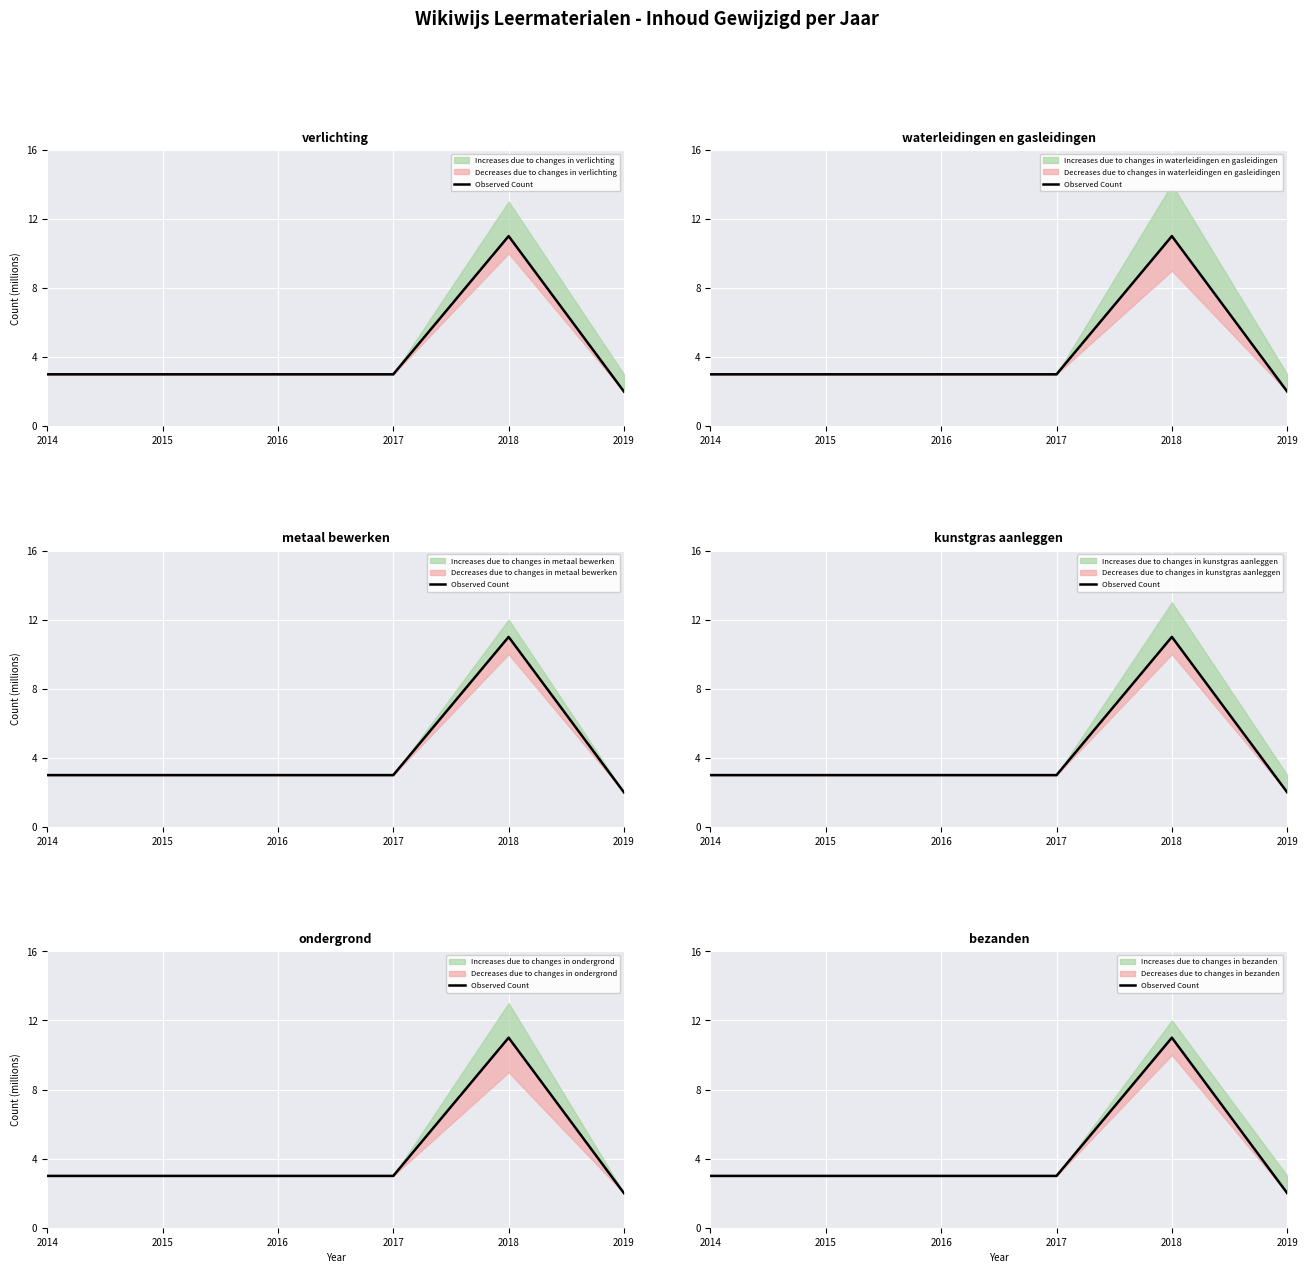

What is the maximum value shown in the chart?

11